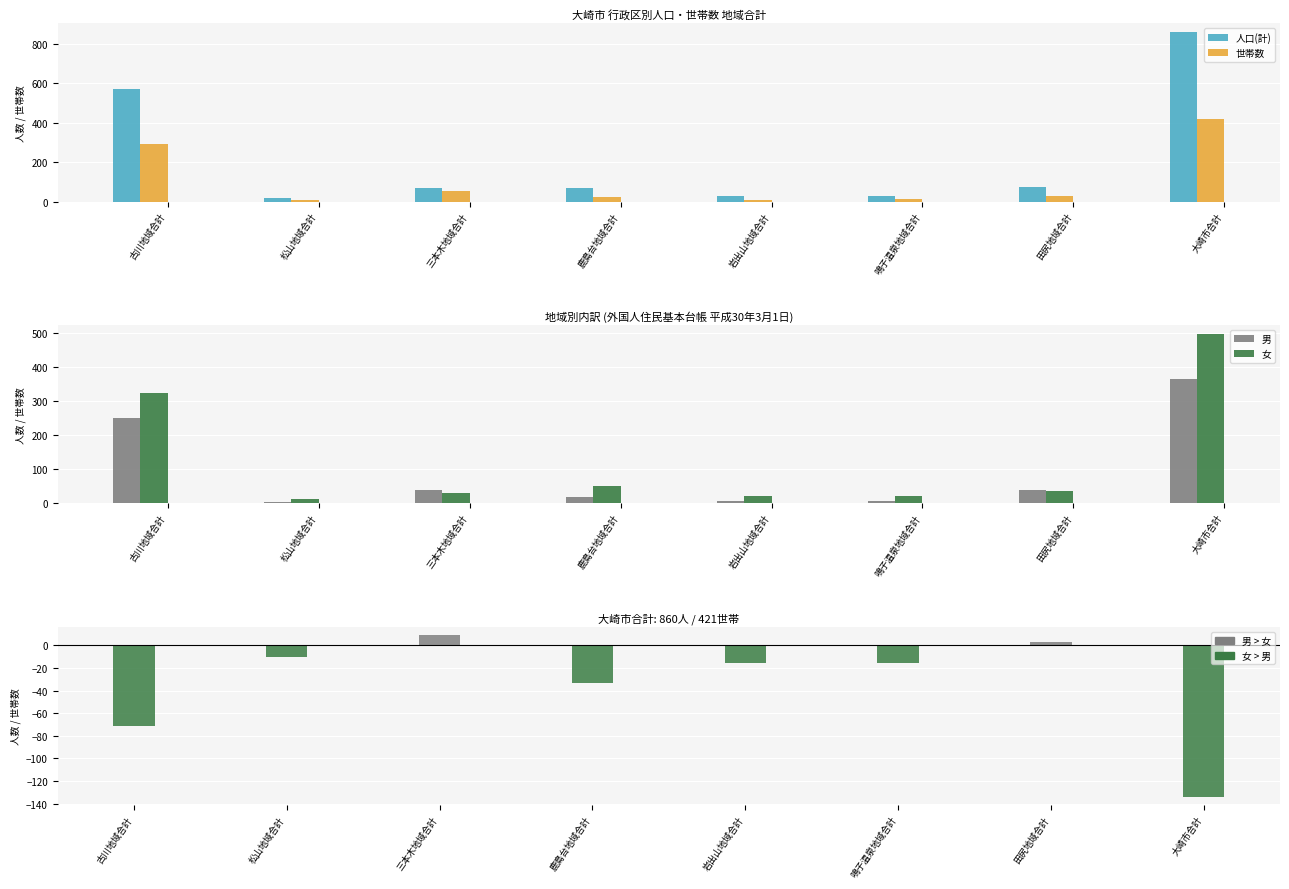

What is the label of the 6th bar from the left?

鳴子温泉地域合計